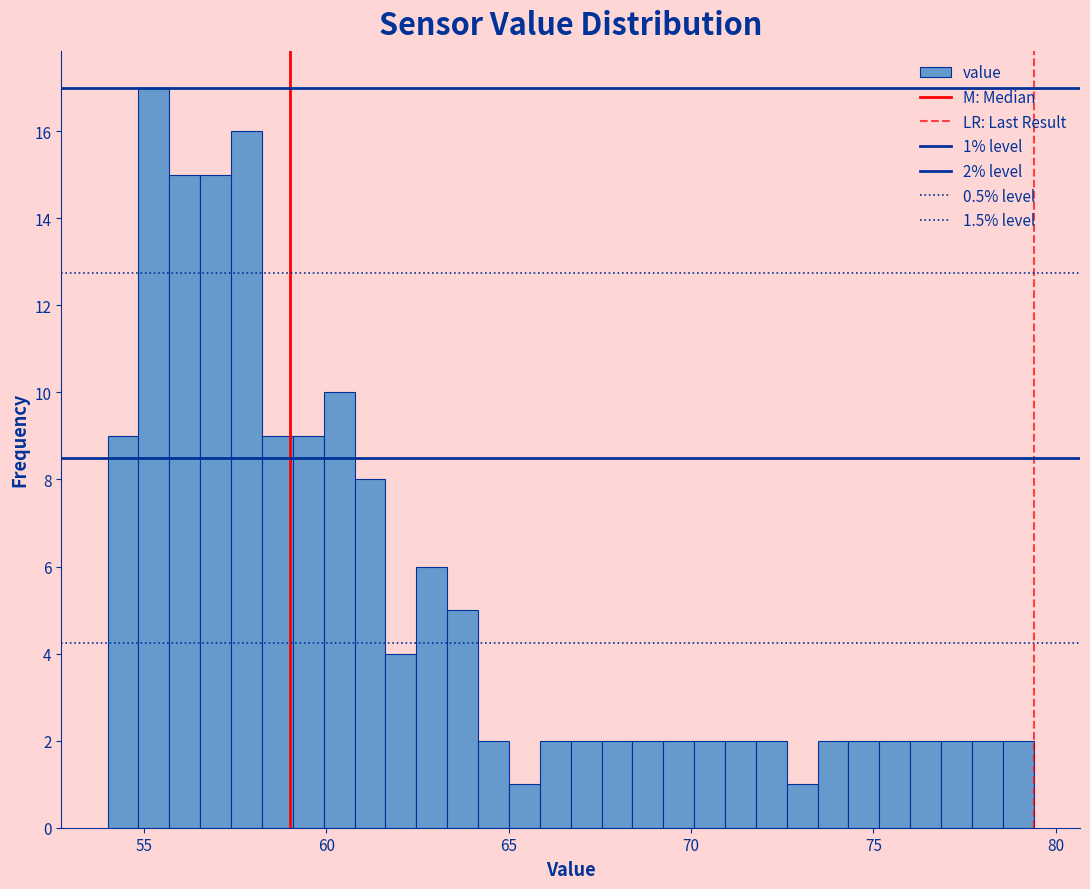

Read against the x-axis, roughly where is the centre of the tallest bar?

55.5